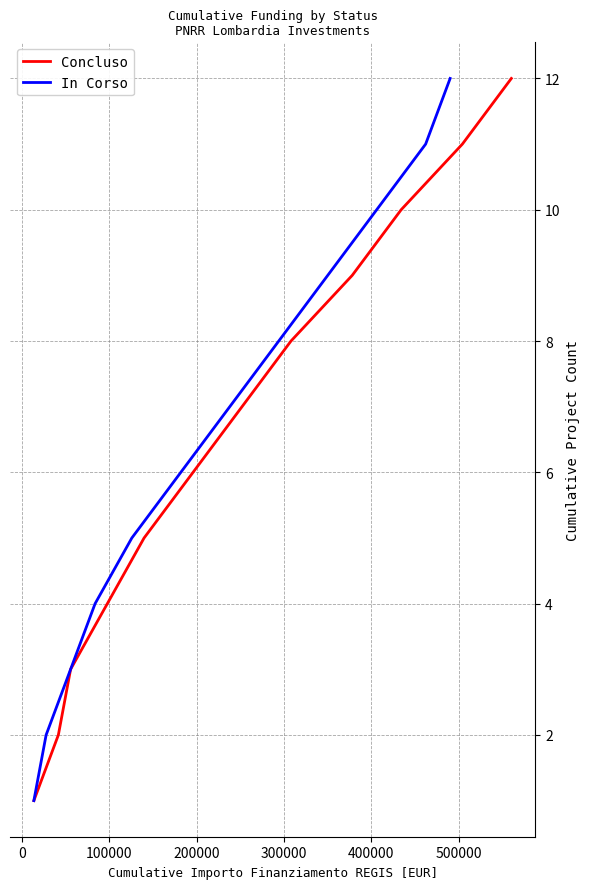

What is the highest value of the Concluso series?

12